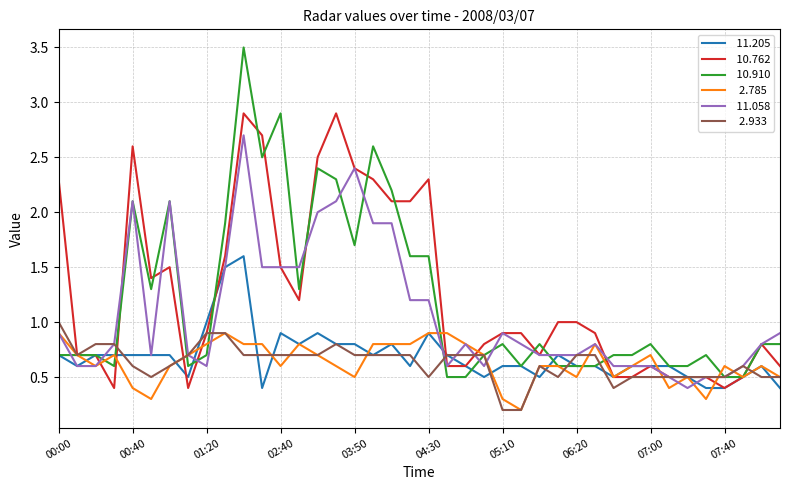

What is the greatest value displayed?

3.5